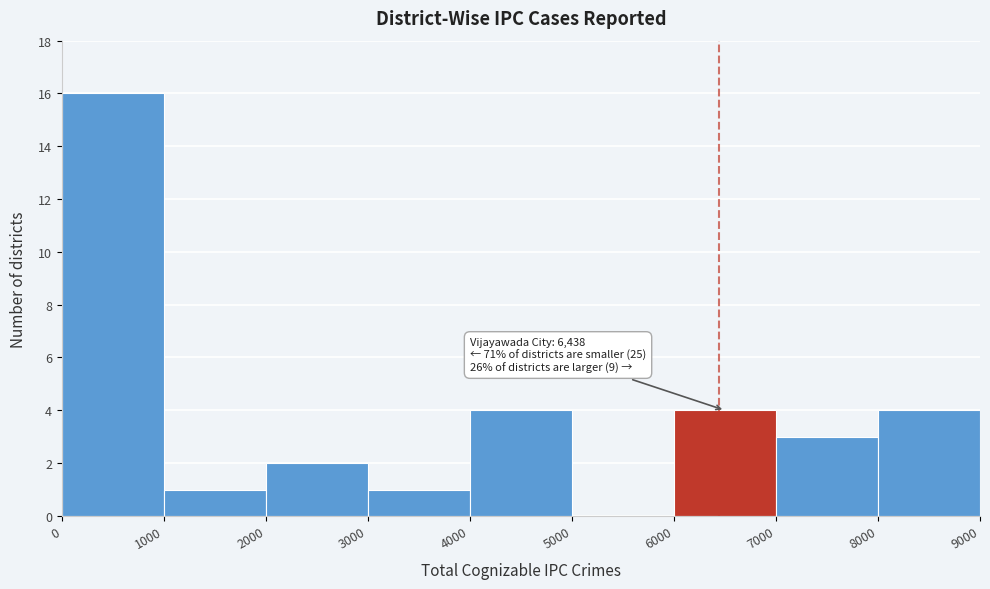

Over which range of the x-axis is the bar tallest?

0 to 1000